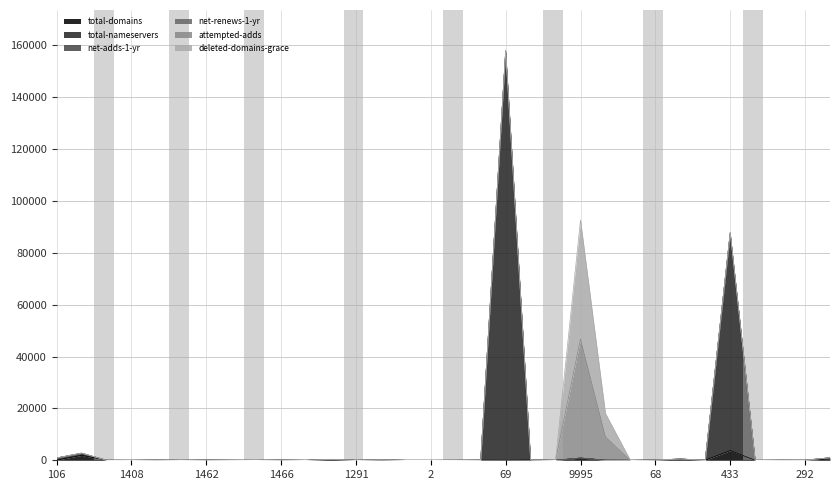

What is the sum of all net-renews-1-yr values?

269